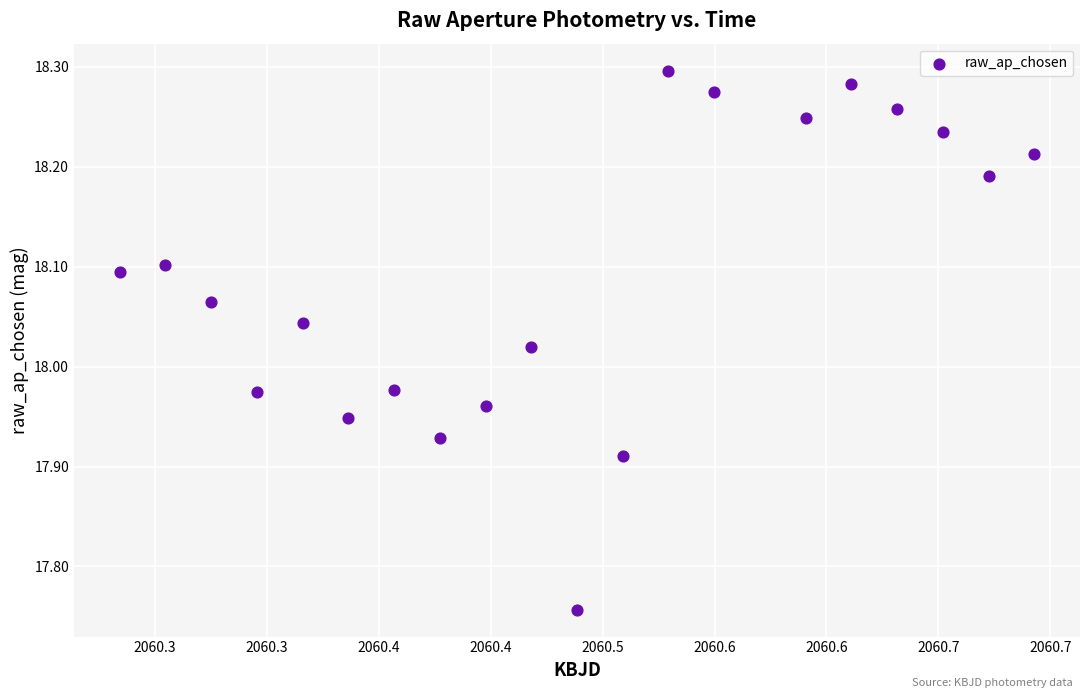

What is the range of X values (max minus min)?

0.4